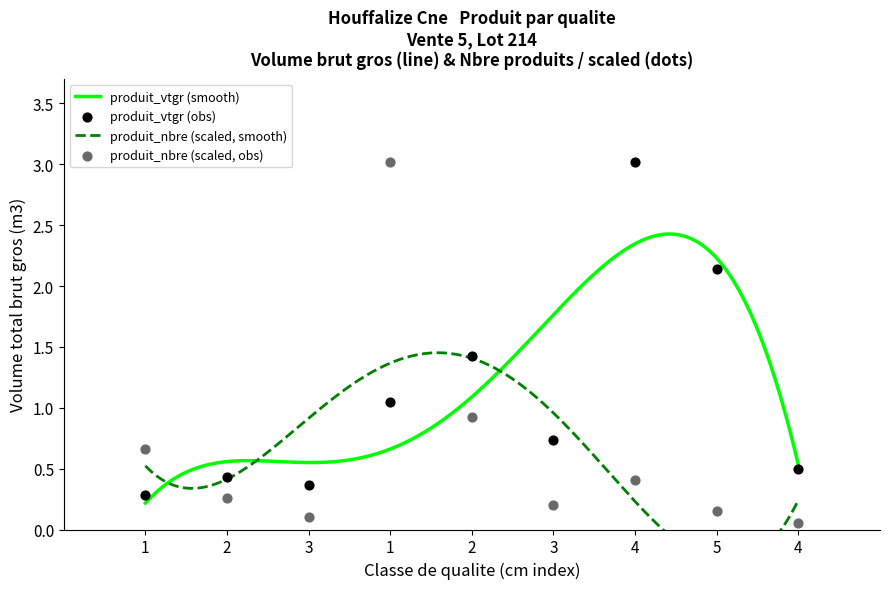

At how many categories does at least one series exceed 1?

4